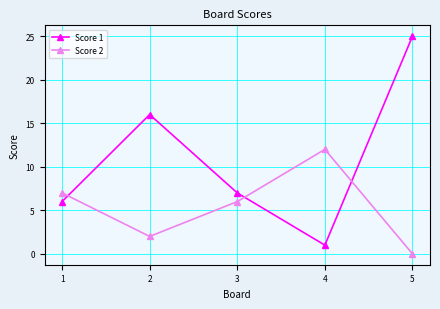

After their last crossing, which series has the higher values: Score 1 or Score 2?

Score 1